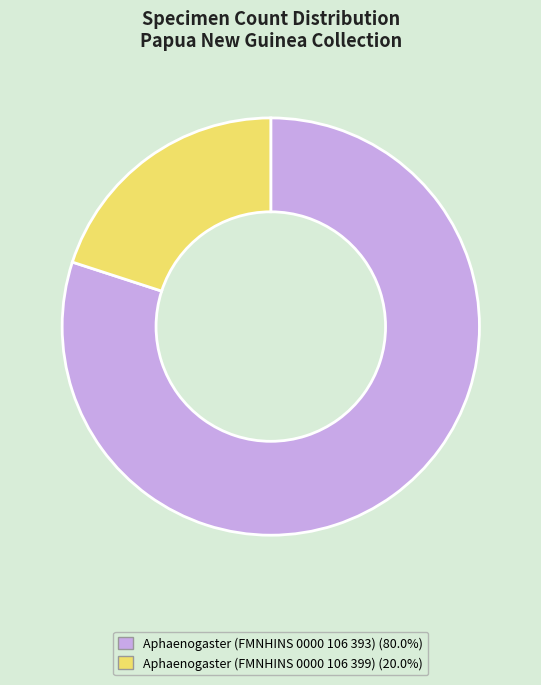

Which category accounts for the majority?

Aphaenogaster (FMNHINS 0000 106 393)